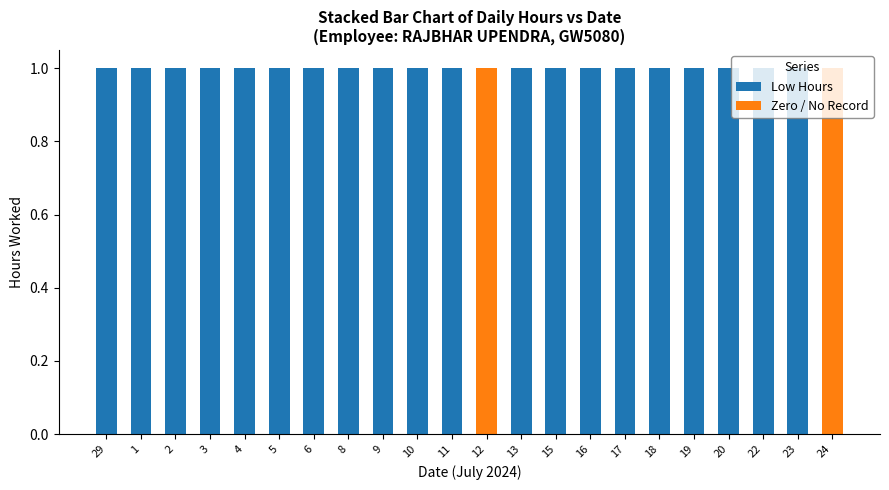

How many categories are shown in the chart?

22